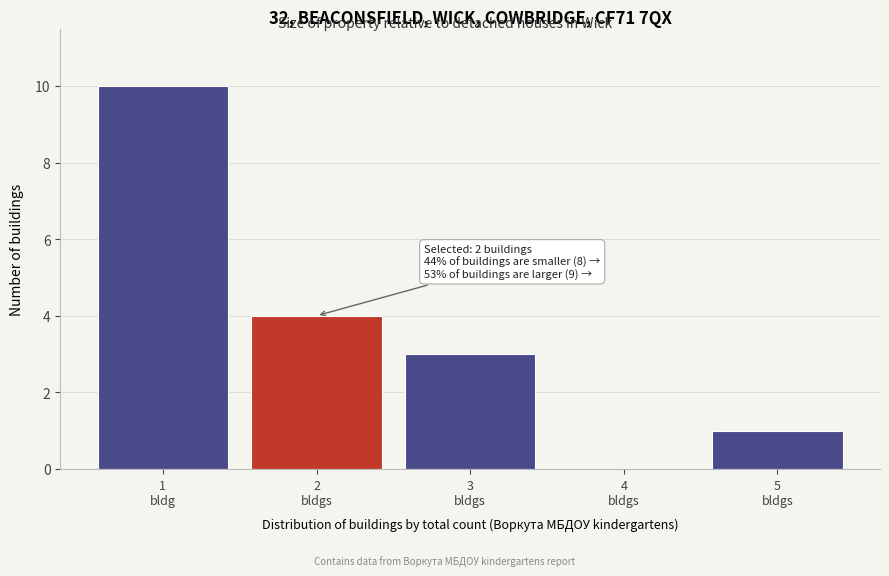

What is the sum of all values?

18